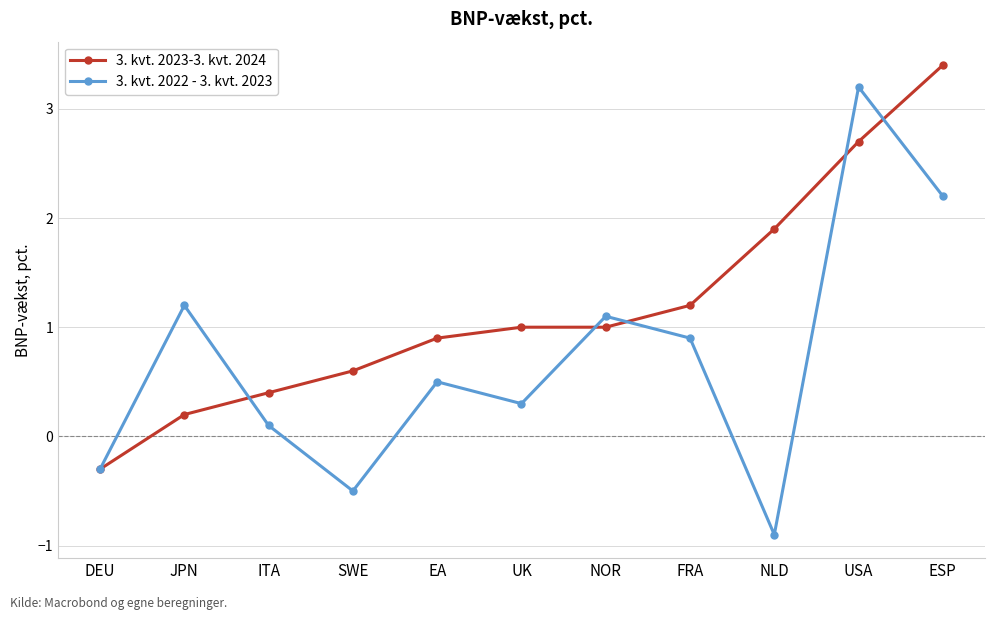

Rank the series by their maximum value, from highest to lowest.

3. kvt. 2023-3. kvt. 2024, 3. kvt. 2022 - 3. kvt. 2023